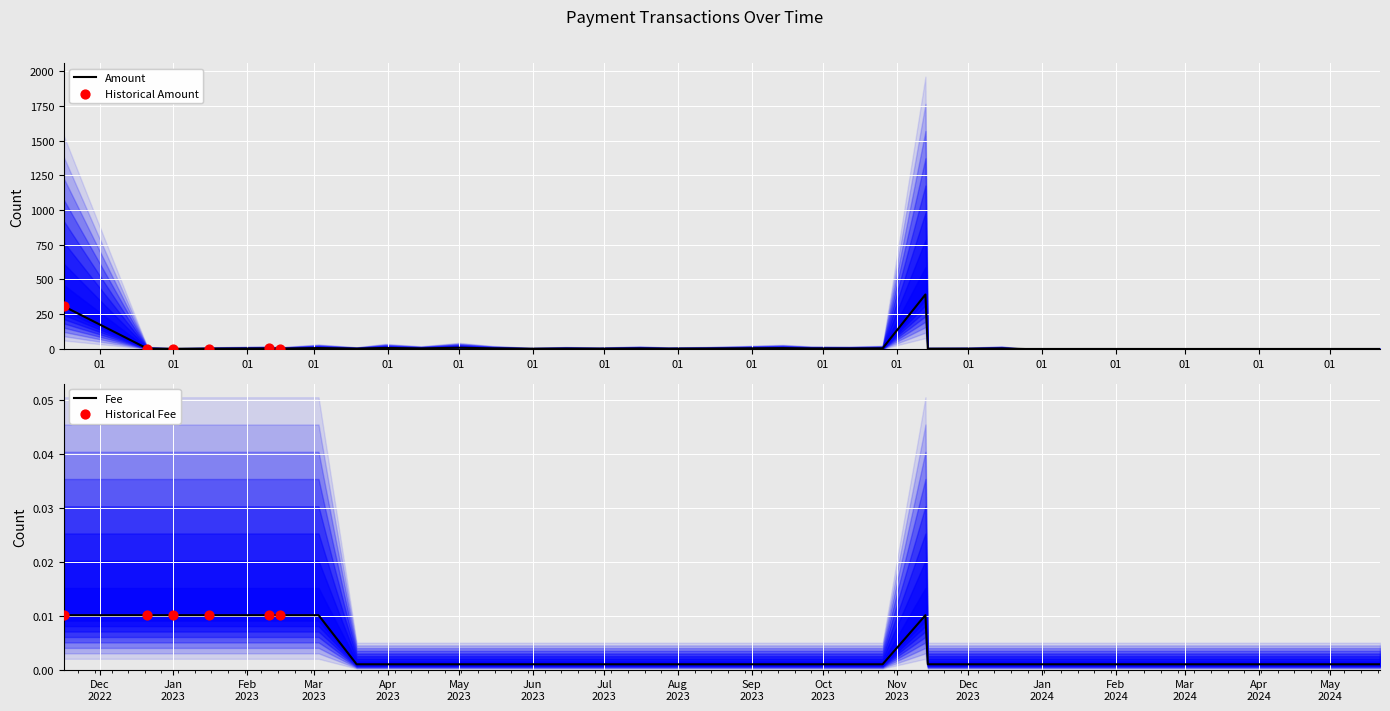

Is the value of Amount at 2023-05-15 greater than the value of Fee at 2023-05-31?

Yes